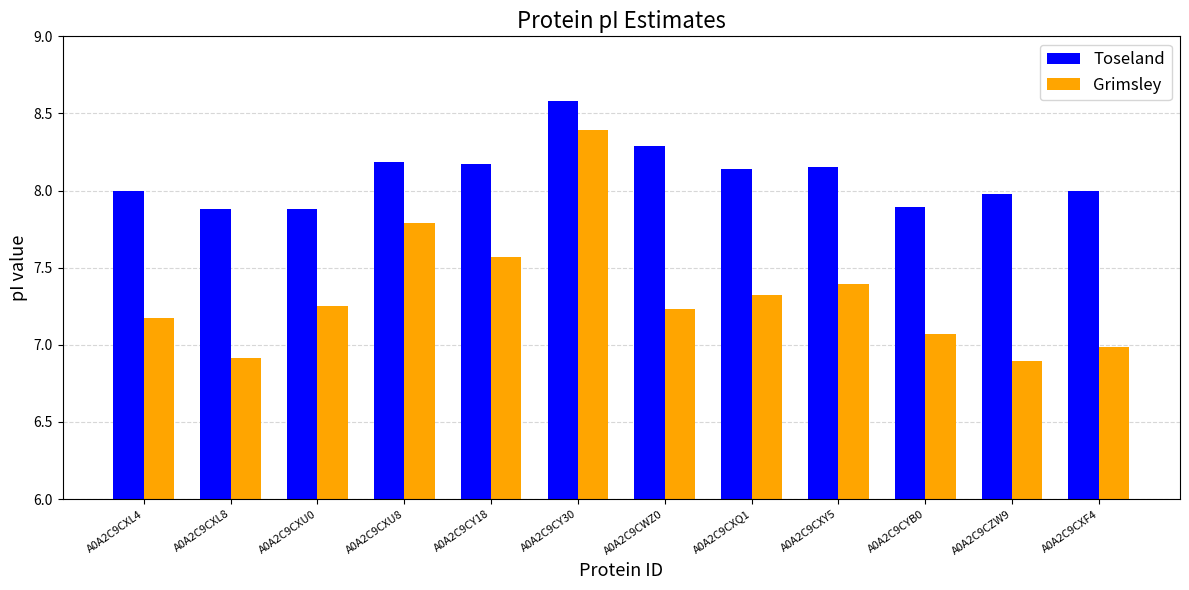

What is the difference between the second highest and second lowest values in the Grimsley series?

0.9